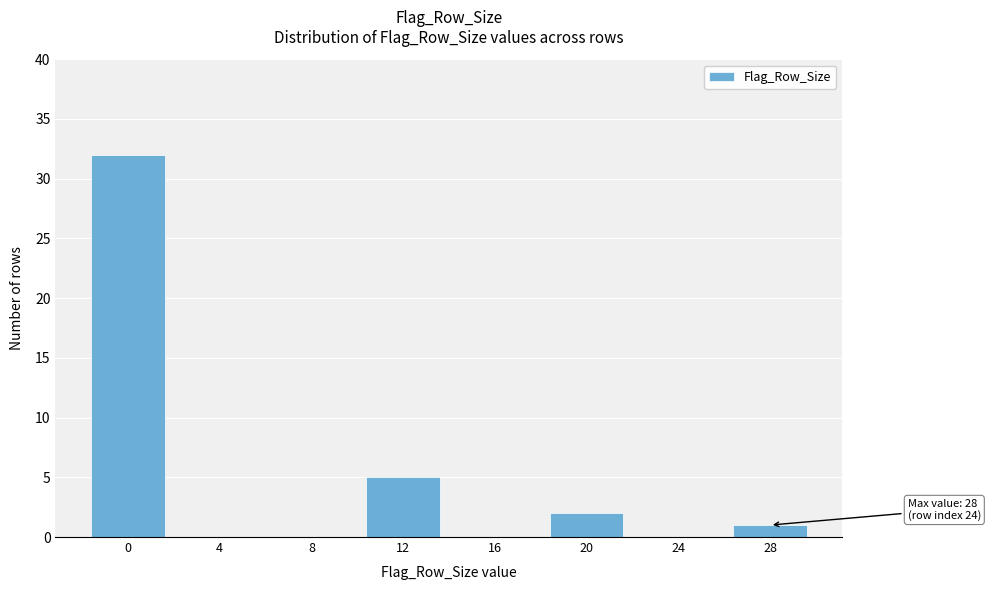

Reading left to right, list all the values displayed in this chart.

0=32	4=0	8=0	12=5	16=0	20=2	24=0	28=1